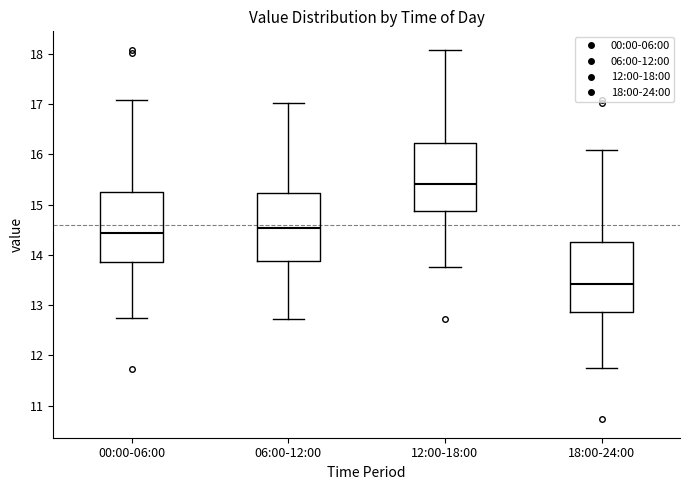

Which box's median line is the highest?

12:00-18:00